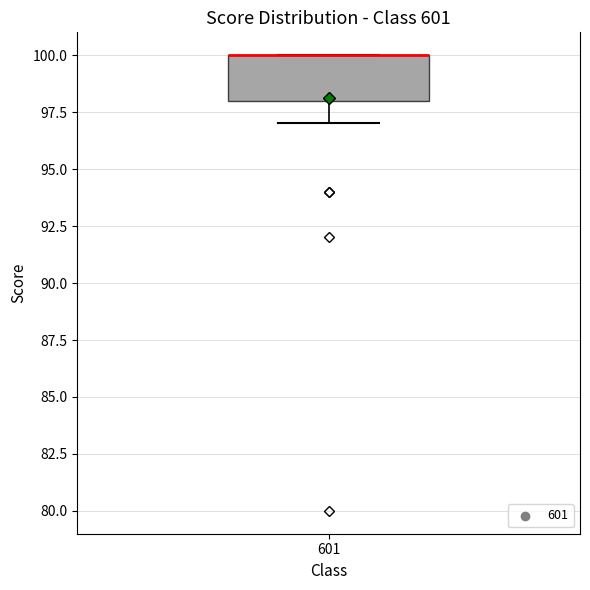

Read this box plot against the y-axis: the position of the median line, the range covered by the box, and the ends of both whiskers. The values are not printed on the chart, so give them approximately, as read against the axis.

median 100 (drawn on the box's upper edge), box 98 to 100, whiskers 97 to 100